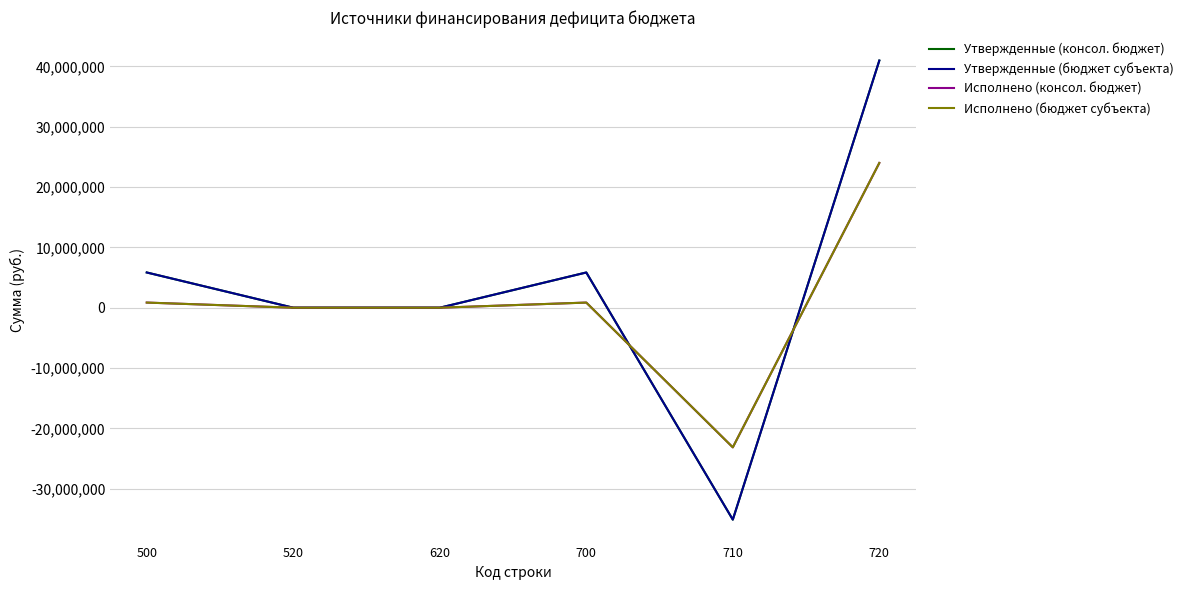

What is the value of the Утвержденные (бюджет субъекта) point at the 5th from the left?

-35134500.0